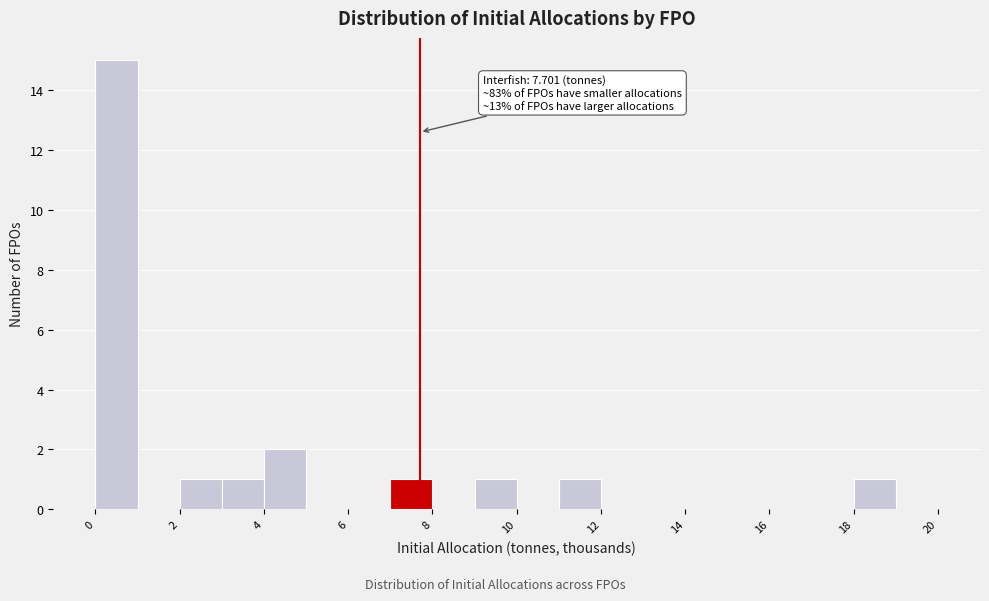

Which range on the x-axis has the tallest bar?

0 to 1